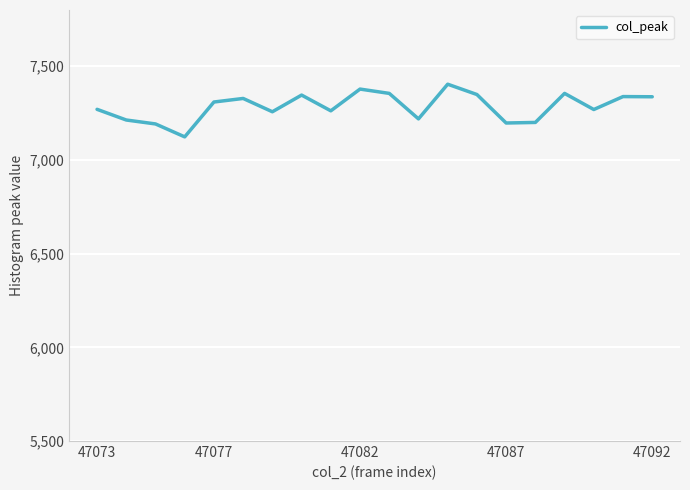

What is the difference between the maximum and minimum values?

281